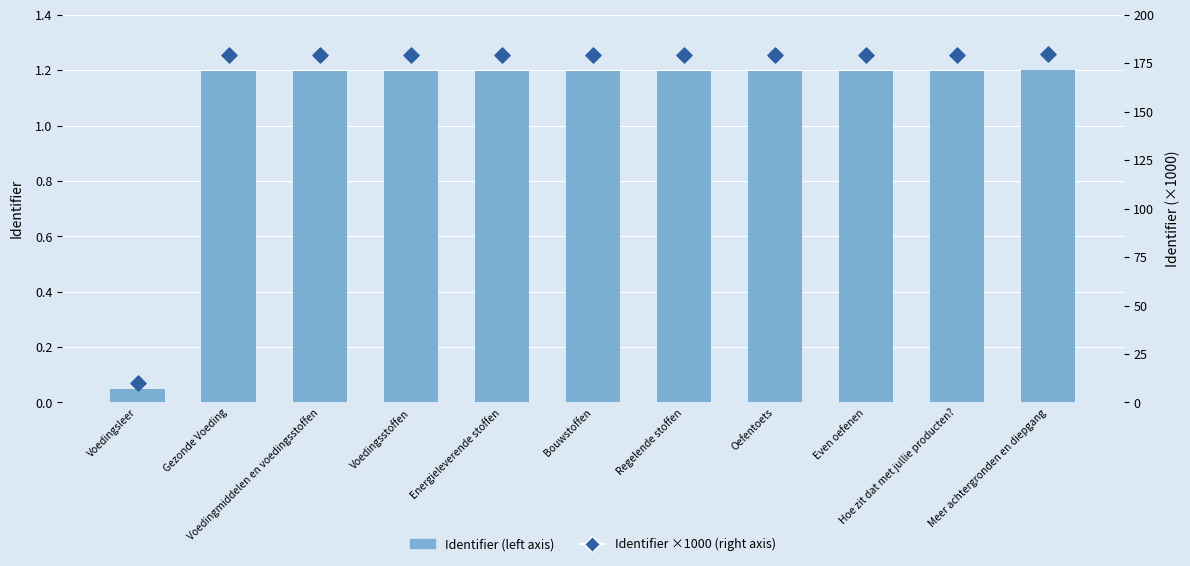

At which category is the sum across all series the highest?

Meer achtergronden en diepgang